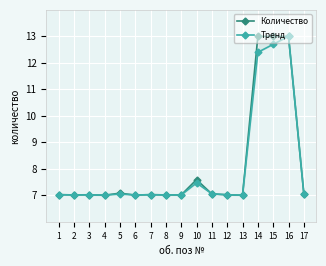

How many interior local peaks does the Тренд series have?

4